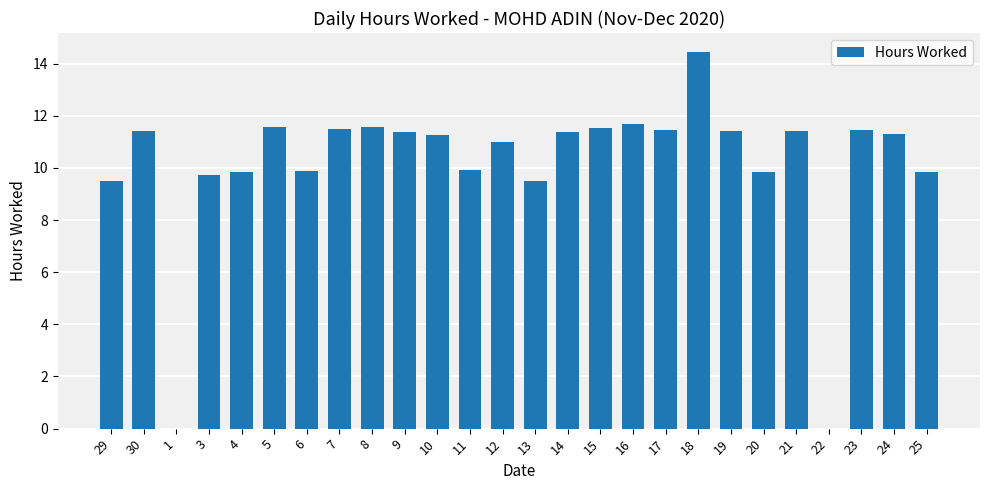

Approximately how many times larger is the value at 17 compared to 25?

1.2